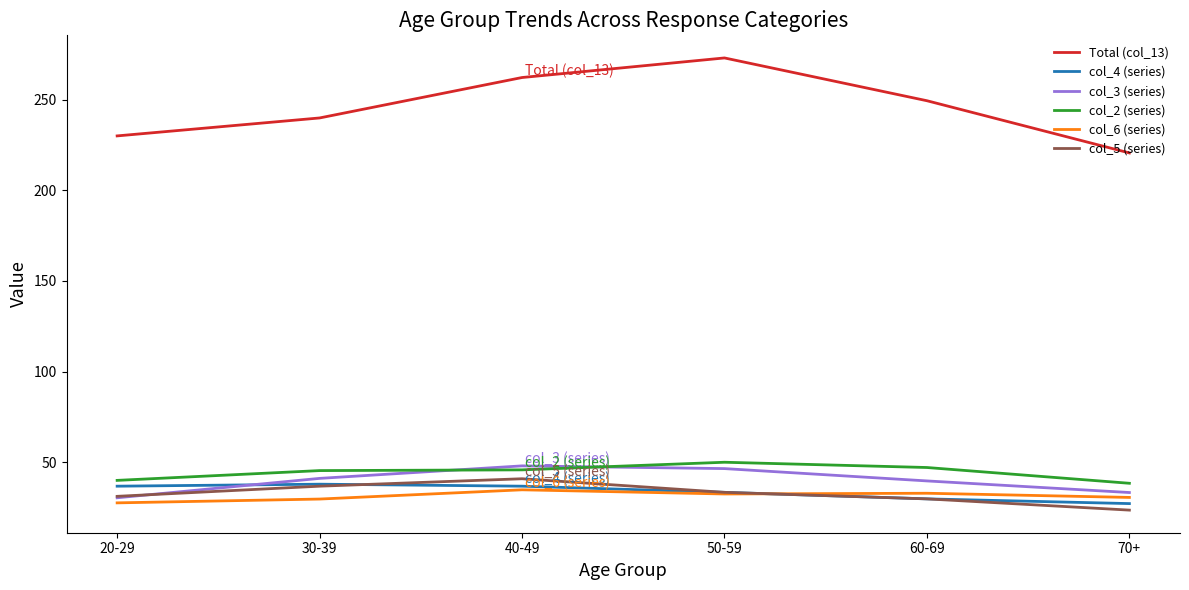

What position from the left is 30-39?

2